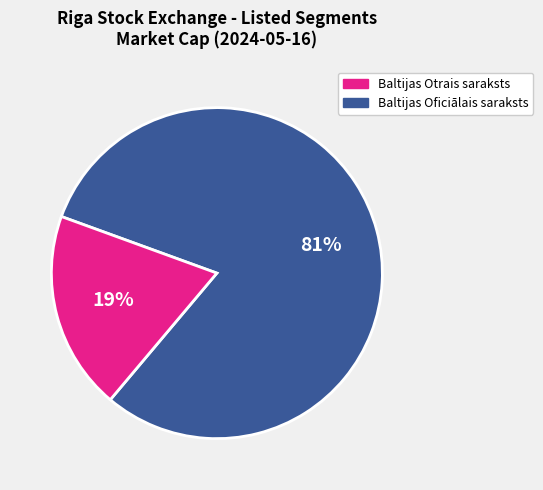

To the nearest percent, what is the average slice percentage?

50%